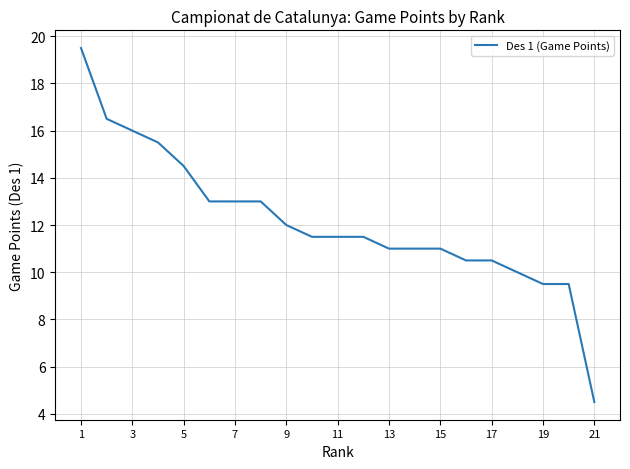

What is the difference between the maximum and minimum values?

15.0